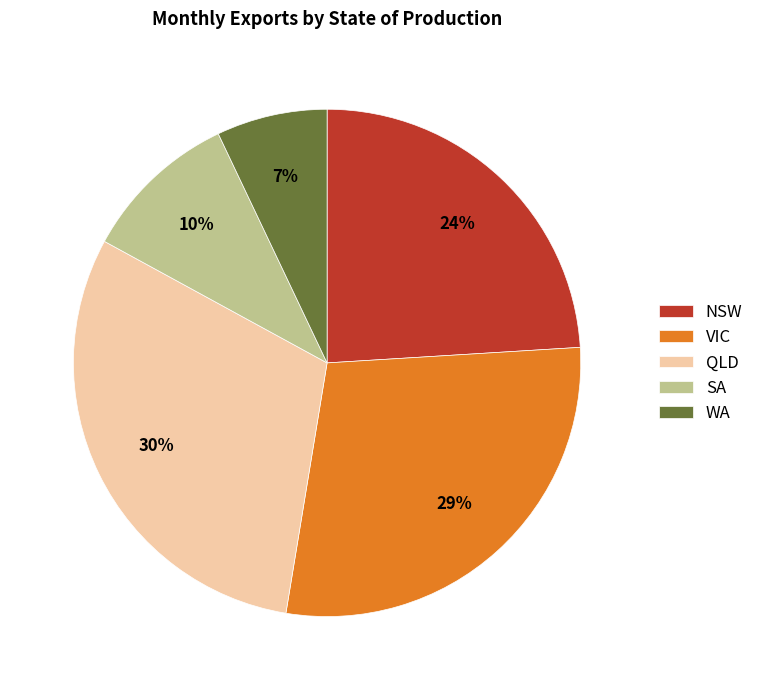

Approximately how many times larger is the value at NSW compared to SA?

2.4